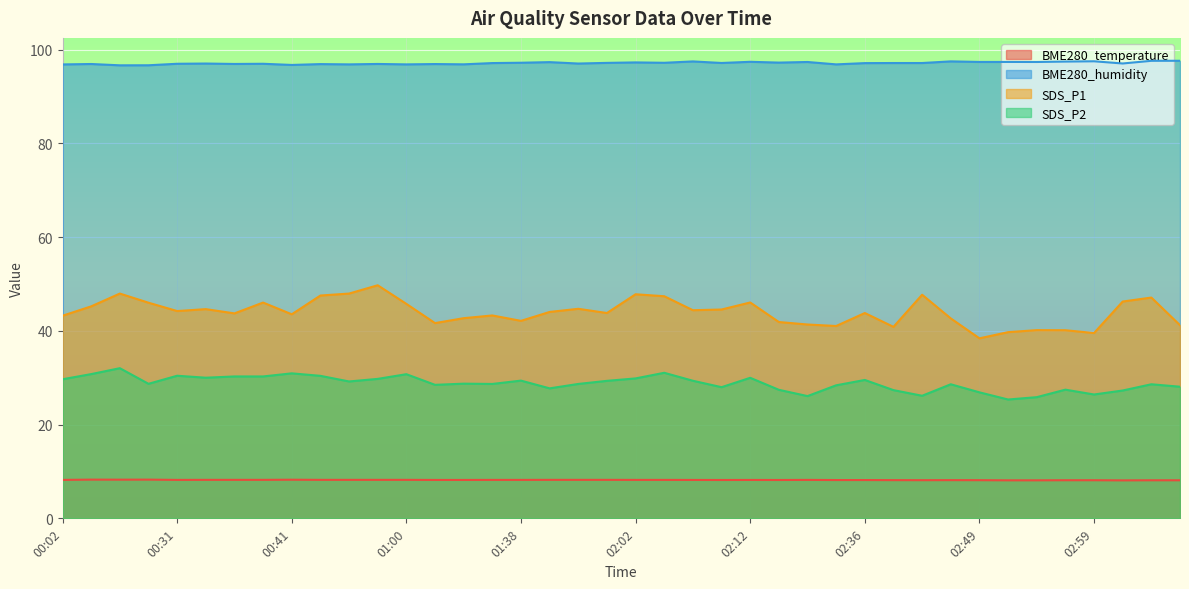

What is the smallest value displayed?

8.1